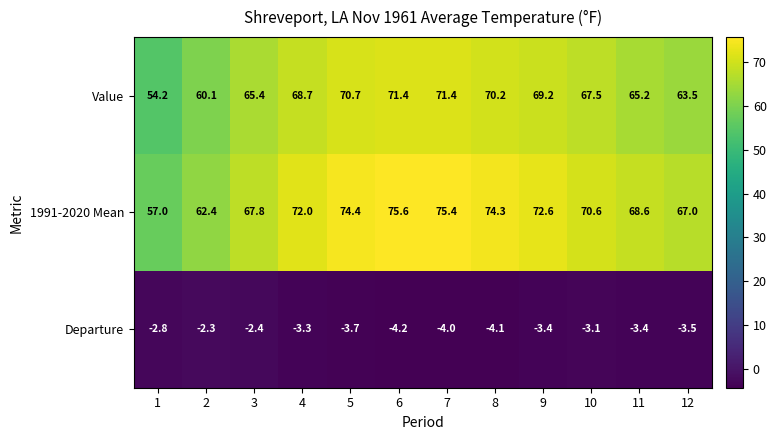

Which series has the largest range (max minus min)?

1991-2020 Mean